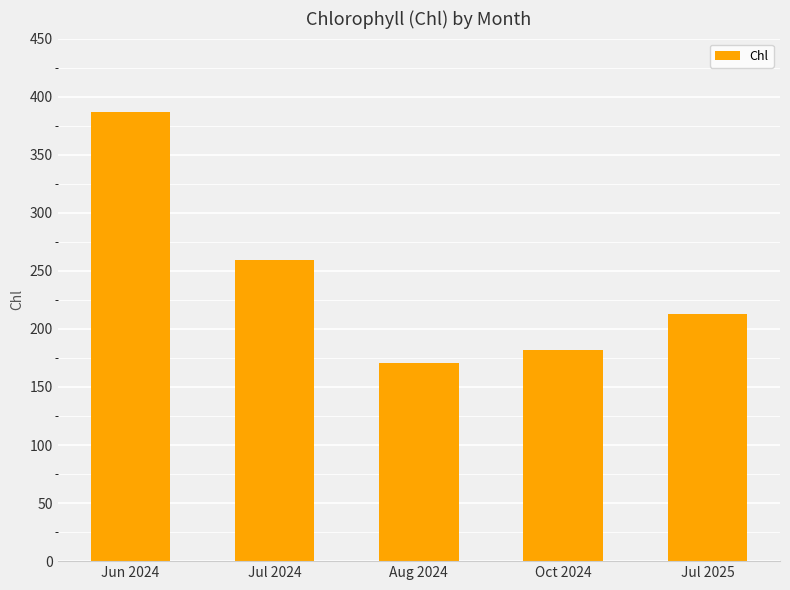

At which label is the value closest to 279?

Jul 2024